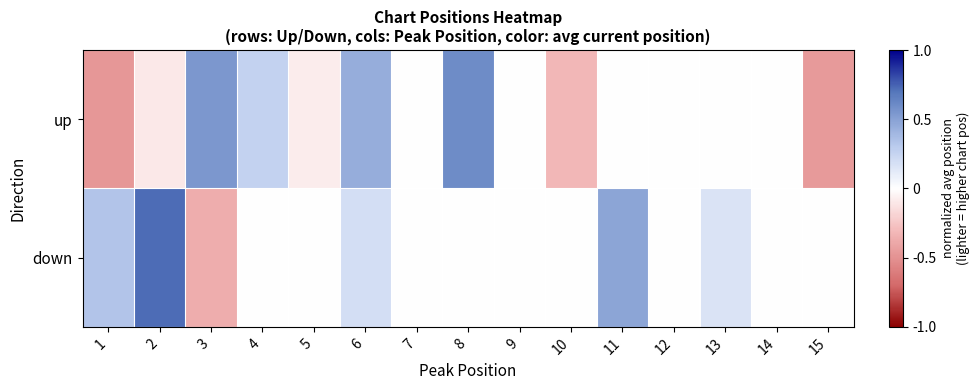

What is the total value across all series at 6?

0.6